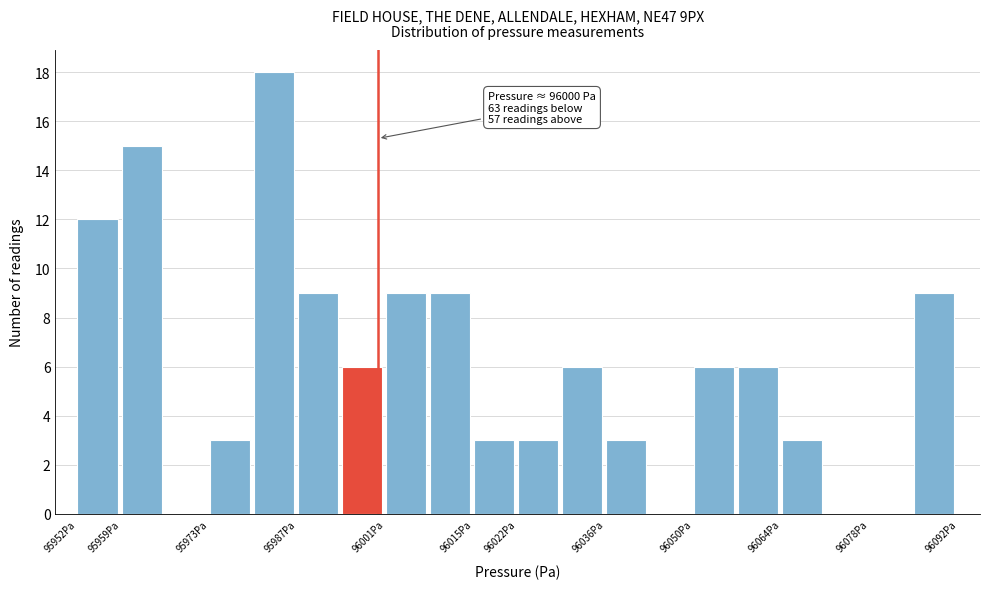

Over which range of the x-axis is the bar tallest?

95980 to 95987